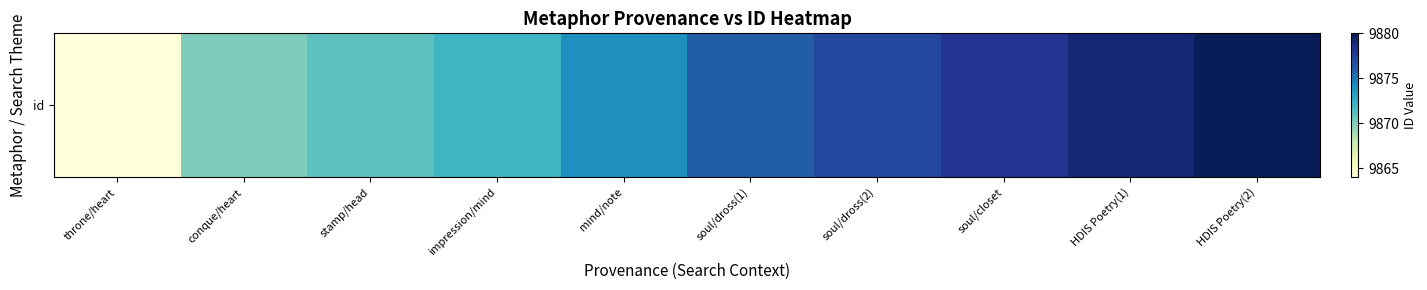

At which label does the data first exceed 9876?

soul/dross(2)